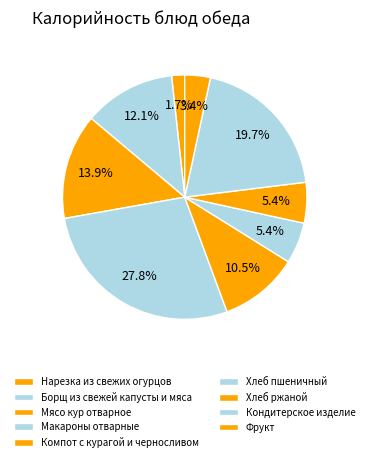

Count the number of slices in the pie.

9